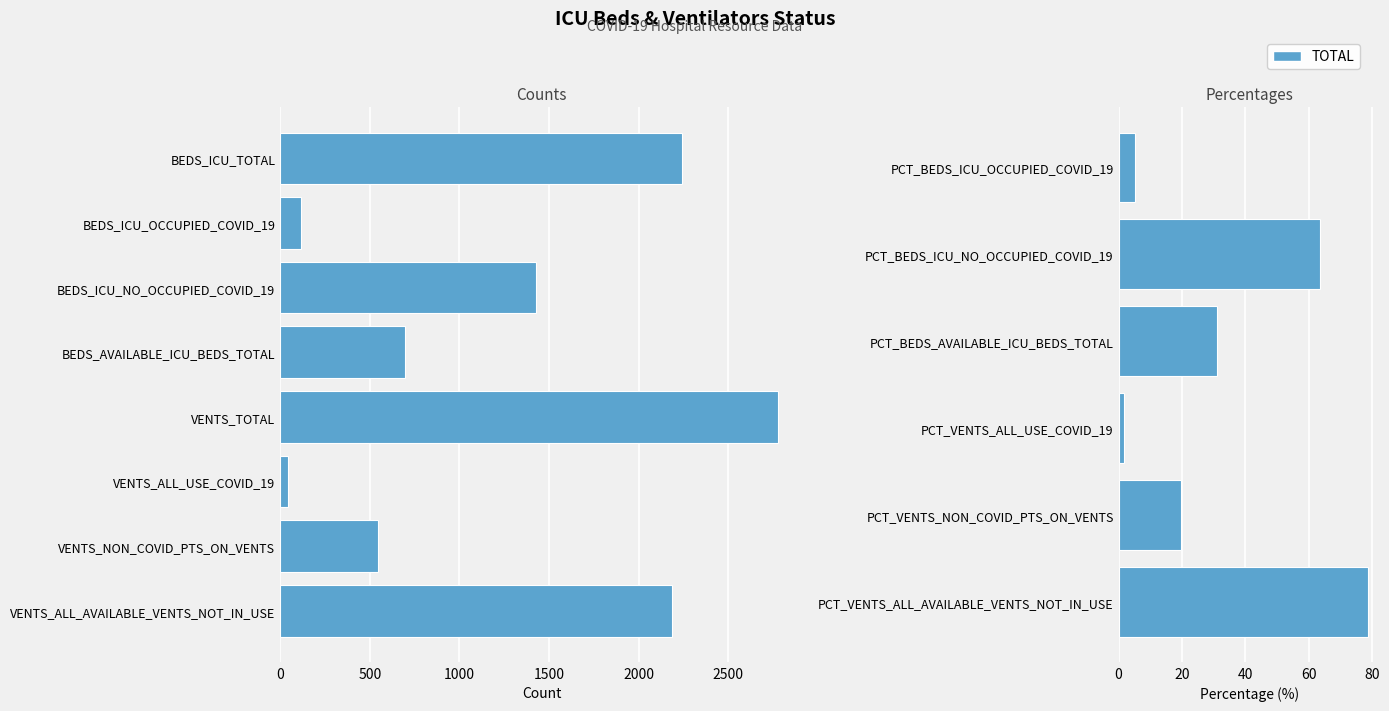

List the labels in order of value, smallest first.

PCT_VENTS_ALL_USE_COVID_19, PCT_BEDS_ICU_OCCUPIED_COVID_19, PCT_VENTS_NON_COVID_PTS_ON_VENTS, PCT_BEDS_AVAILABLE_ICU_BEDS_TOTAL, VENTS_ALL_USE_COVID_19, PCT_BEDS_ICU_NO_OCCUPIED_COVID_19, PCT_VENTS_ALL_AVAILABLE_VENTS_NOT_IN_USE, BEDS_ICU_OCCUPIED_COVID_19, VENTS_NON_COVID_PTS_ON_VENTS, BEDS_AVAILABLE_ICU_BEDS_TOTAL, BEDS_ICU_NO_OCCUPIED_COVID_19, VENTS_ALL_AVAILABLE_VENTS_NOT_IN_USE, BEDS_ICU_TOTAL, VENTS_TOTAL